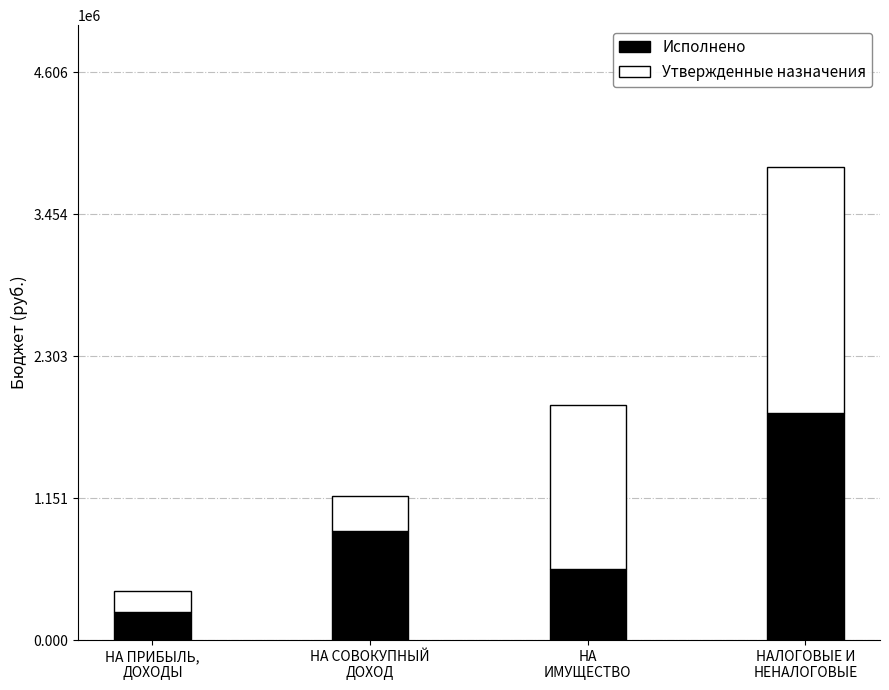

What is the maximum value for Исполнено?

1844905.2